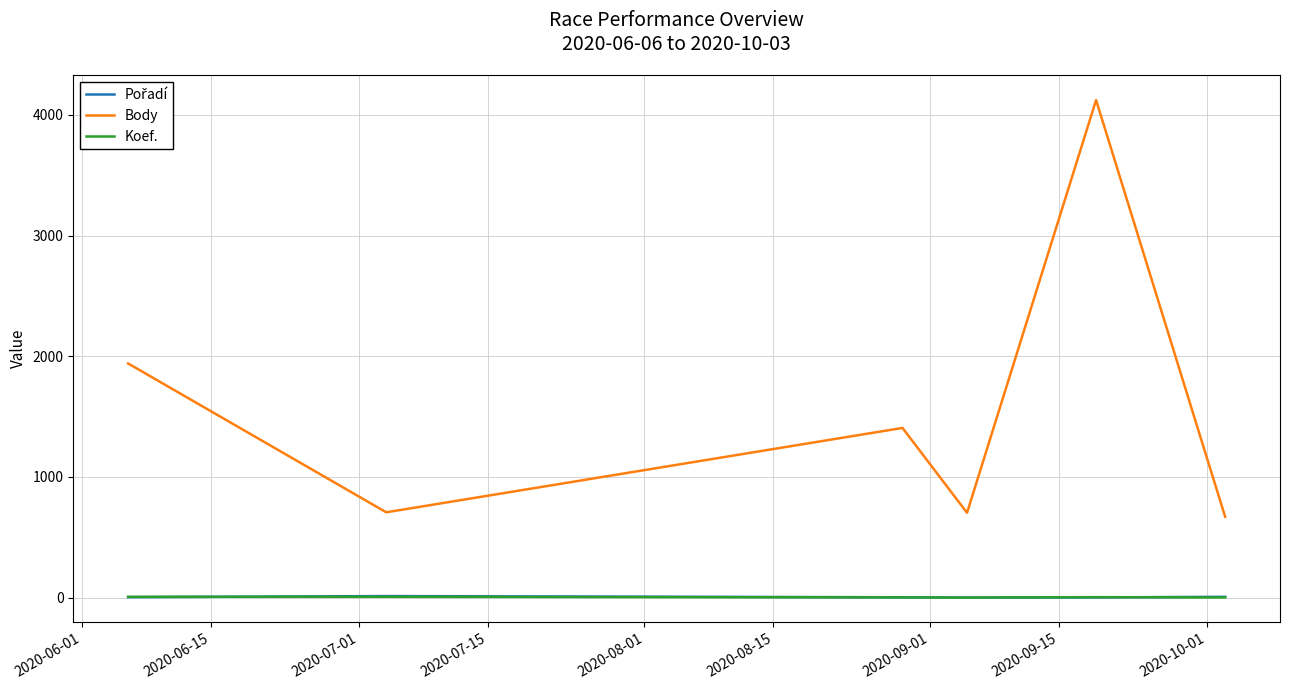

Which series has the widest spread of values?

Body